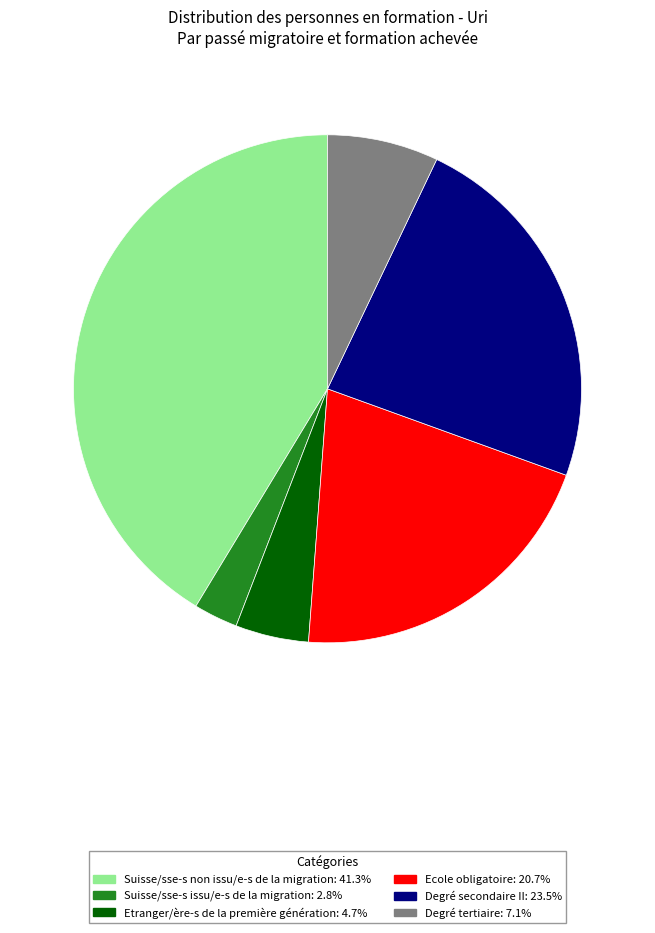

Is the sum of Degré secondaire II and Degré tertiaire greater than half?

No